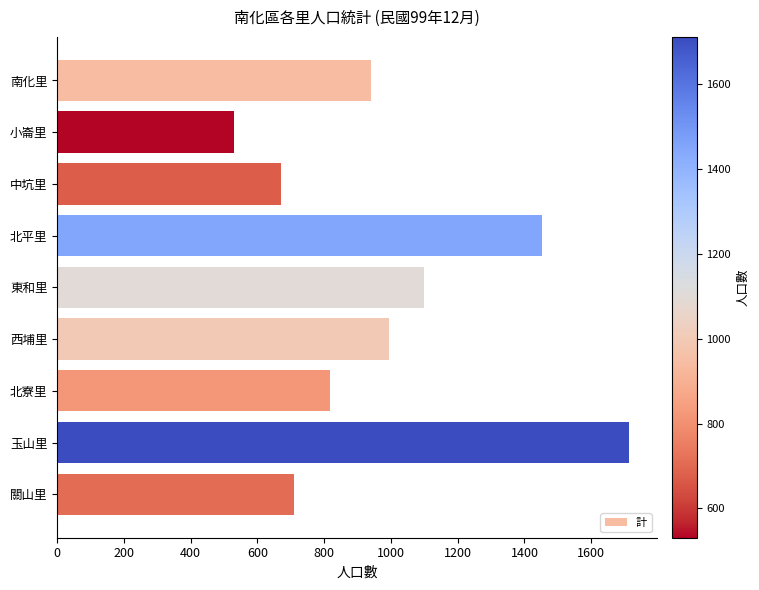

The chart shows a value of 670 at 中坑里. True or false?

True